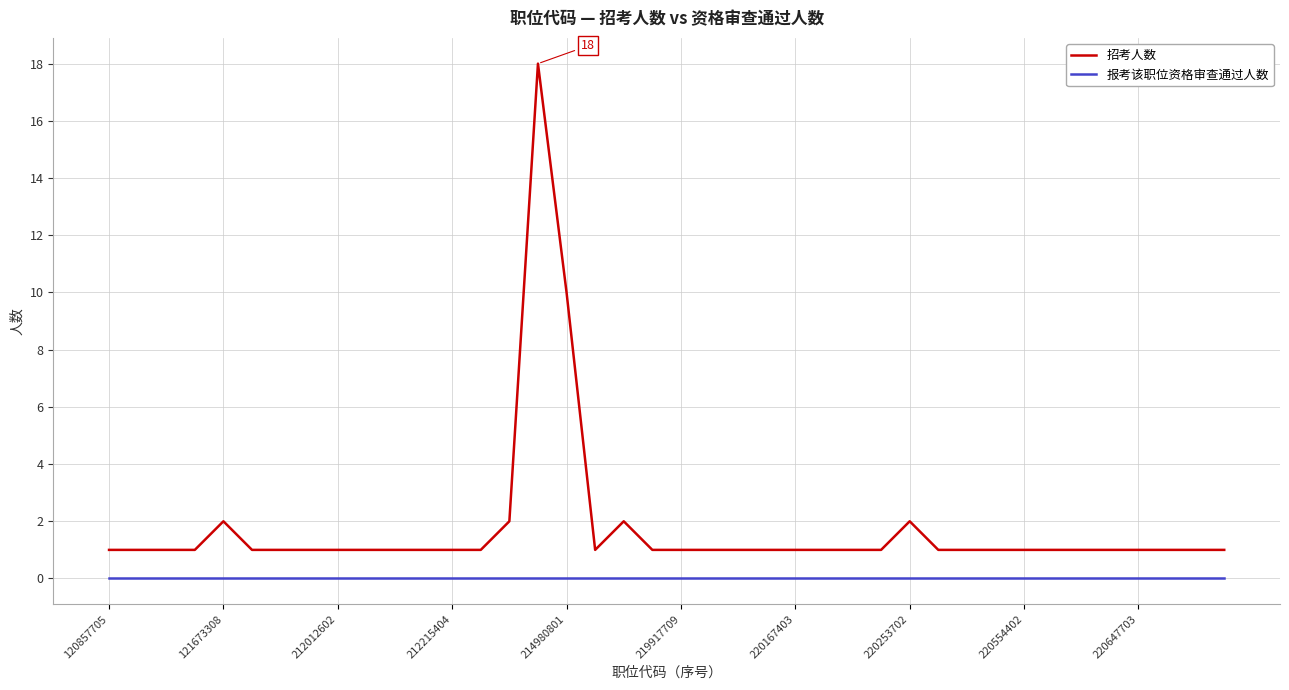

Reading left to right, list all the values displayed in this chart.

招考人数: 1	1	1	1	2	1	1	1	1	1	1	1	1	1	2	18	10	1	2	1	1	1	1	1	1	1	1	1	2	1	1	1	1	1	1	1	1	1	1	1
报考该职位资格审查通过人数: 0	0	0	0	0	0	0	0	0	0	0	0	0	0	0	0	0	0	0	0	0	0	0	0	0	0	0	0	0	0	0	0	0	0	0	0	0	0	0	0